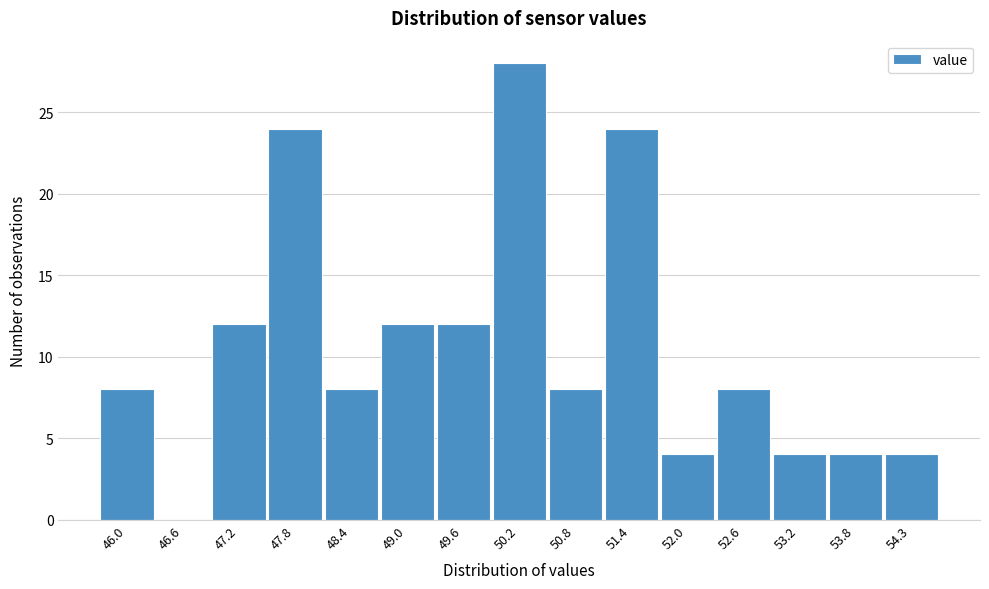

Reading left to right, transcribe all the data shown in this chart.

46.0=8	46.6=0	47.2=12	47.8=24	48.4=8	49.0=12	49.6=12	50.2=28	50.8=8	51.4=24	52.0=4	52.6=8	53.2=4	53.8=4	54.3=4